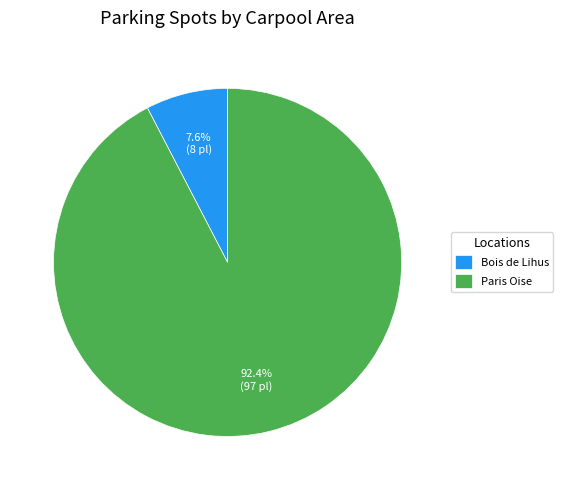

What percentage is NOT represented by Paris Oise?

7.6%